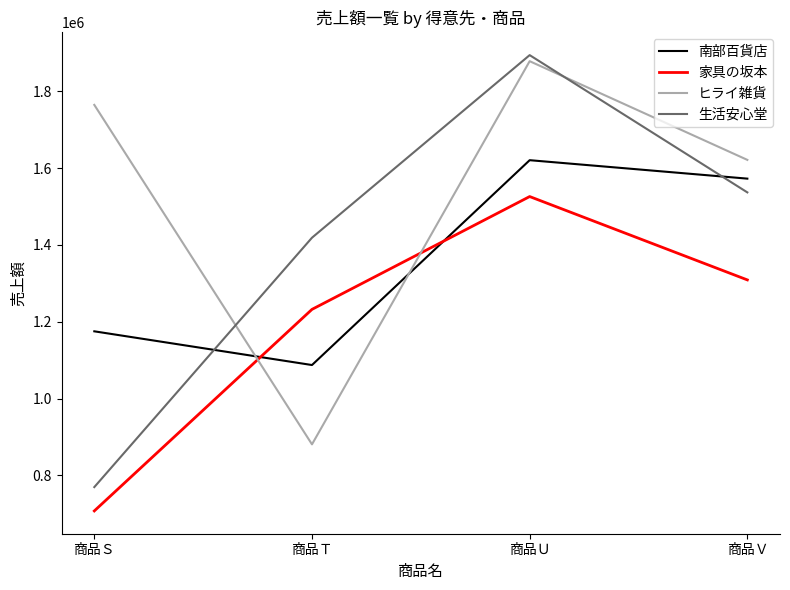

True or false: ヒライ雑貨 has a value of 443283 at 商品Ｓ.

False